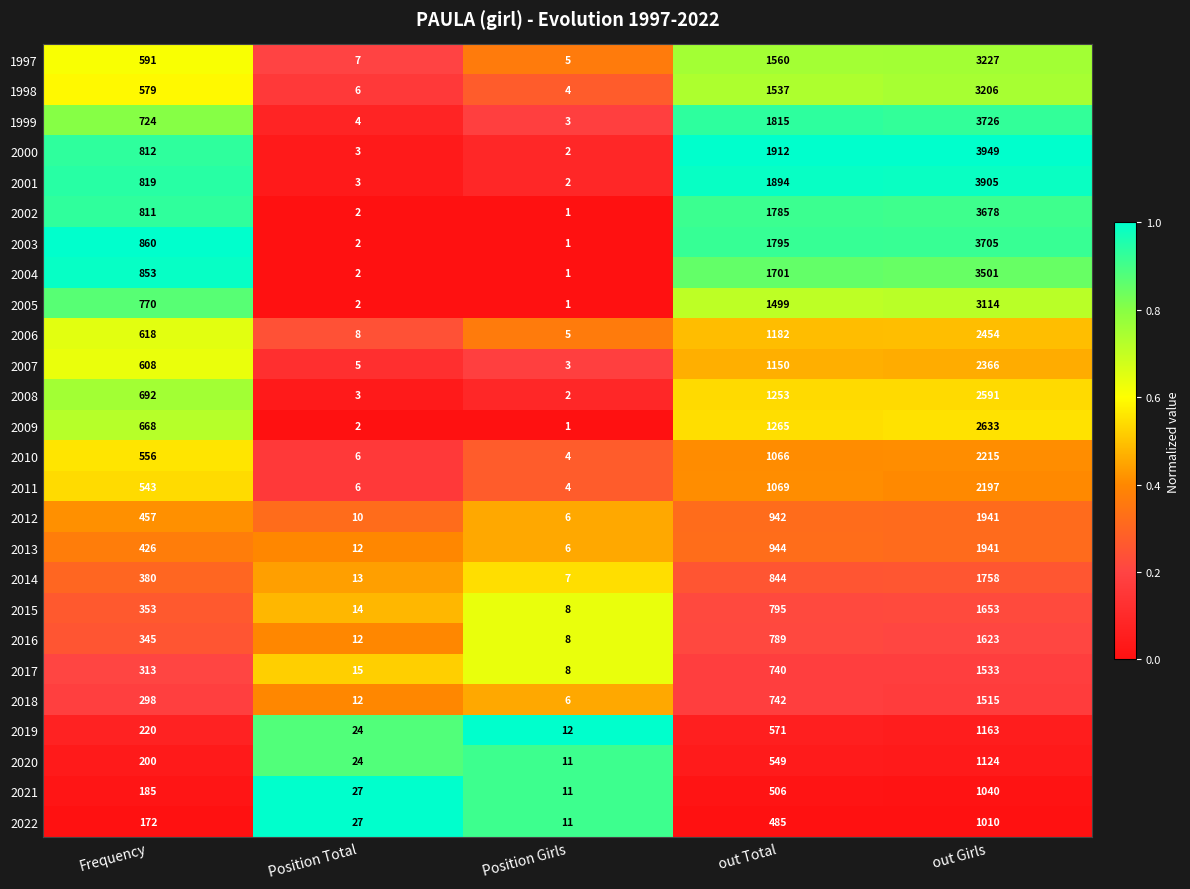

What is the total value across all series at Position Girls?

133